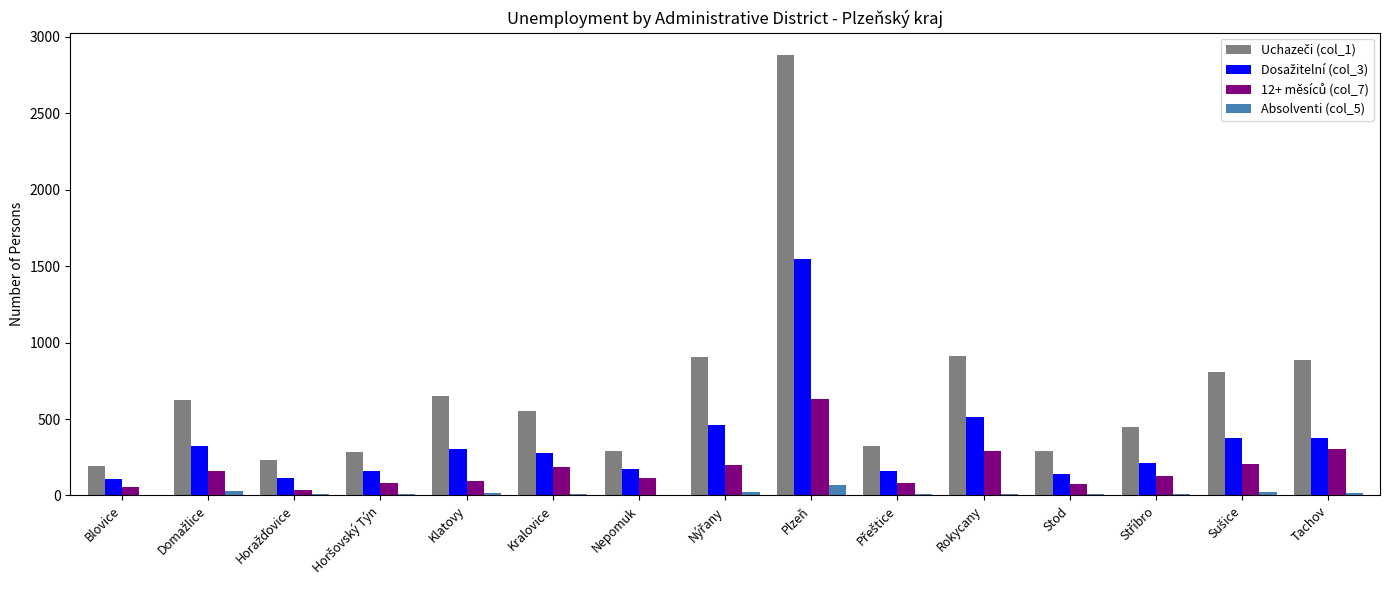

Which label corresponds to the largest value in the chart?

Plzeň